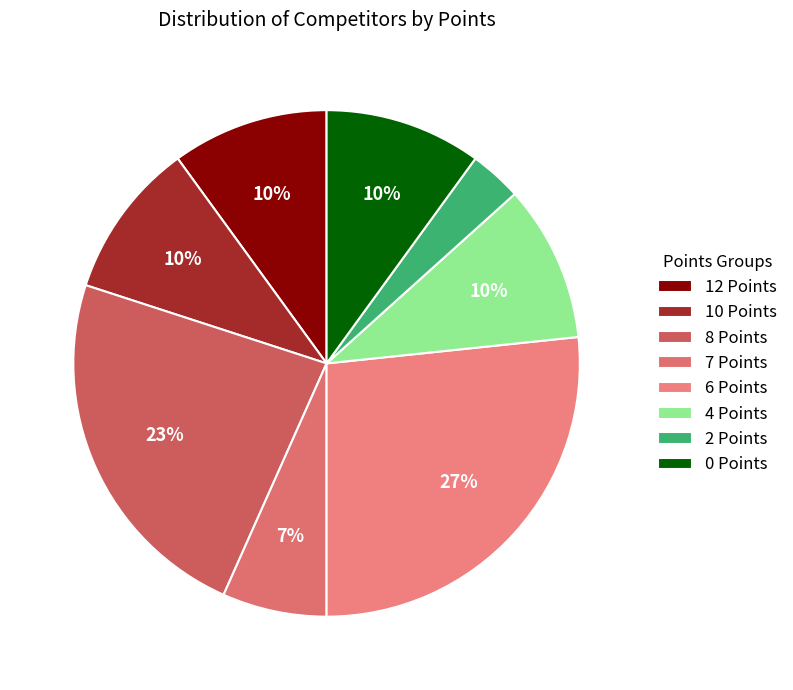

Does 6 Points account for over 50% of the chart?

No